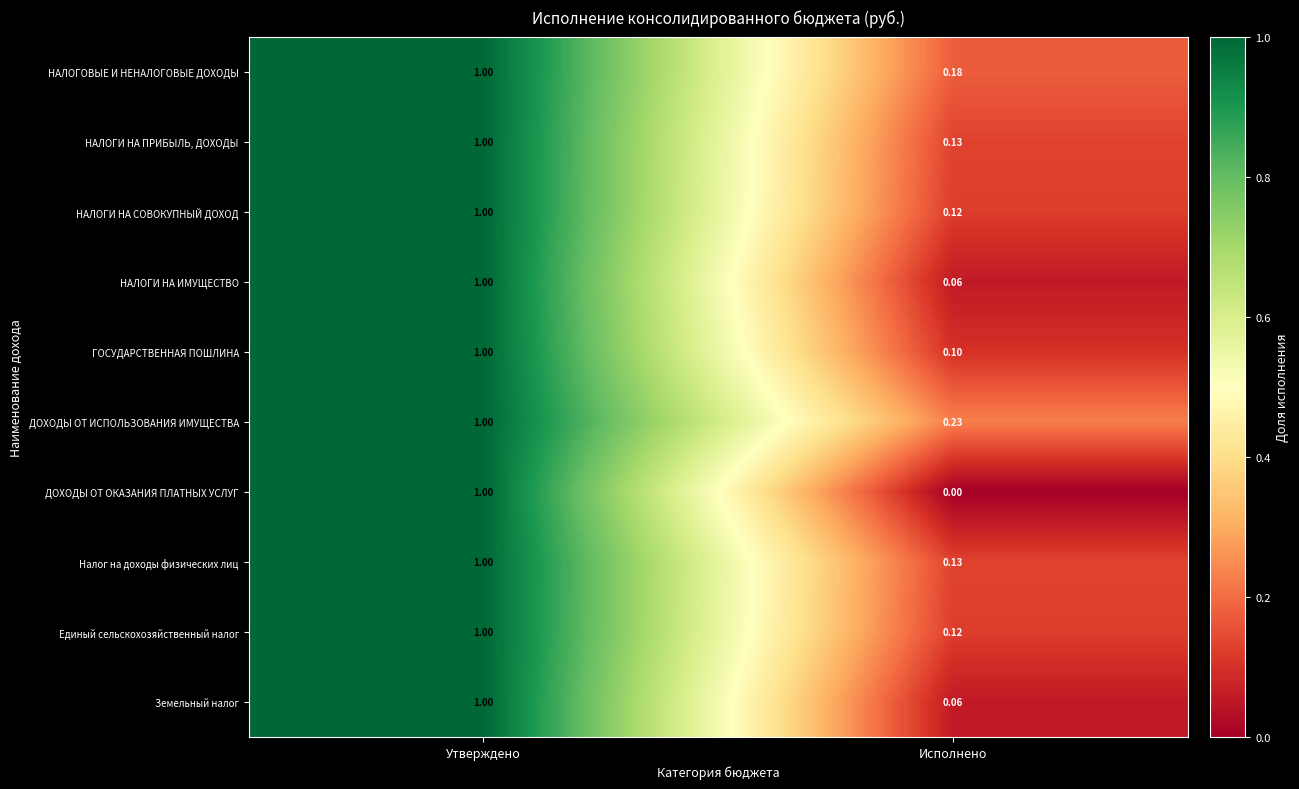

Rank the categories by НАЛОГОВЫЕ И НЕНАЛОГОВЫЕ ДОХОДЫ value from lowest to highest.

Исполнено, Утверждено